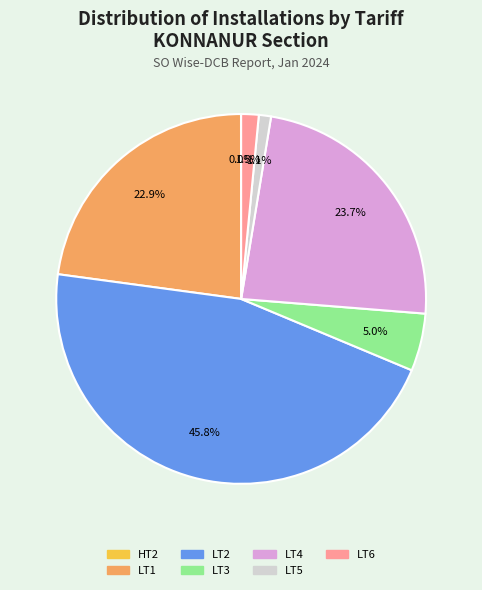

Is there a majority slice in this chart?

No